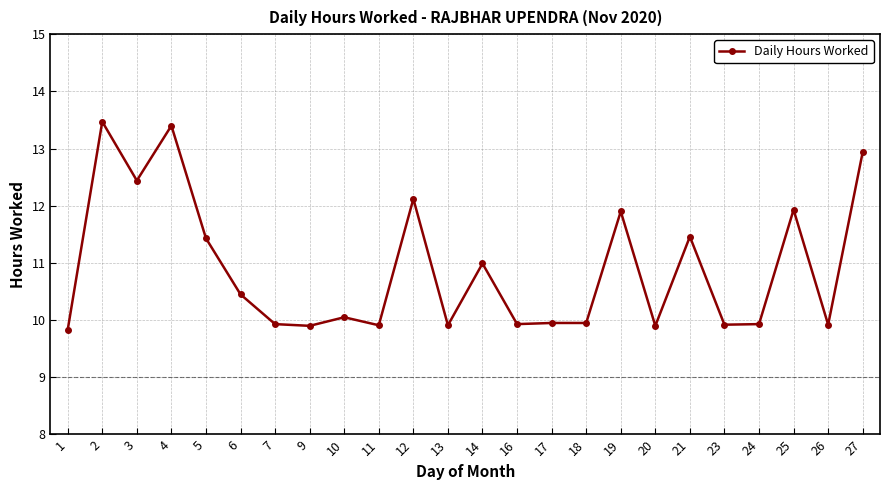

The value at 16 is 13.7. True or false?

False